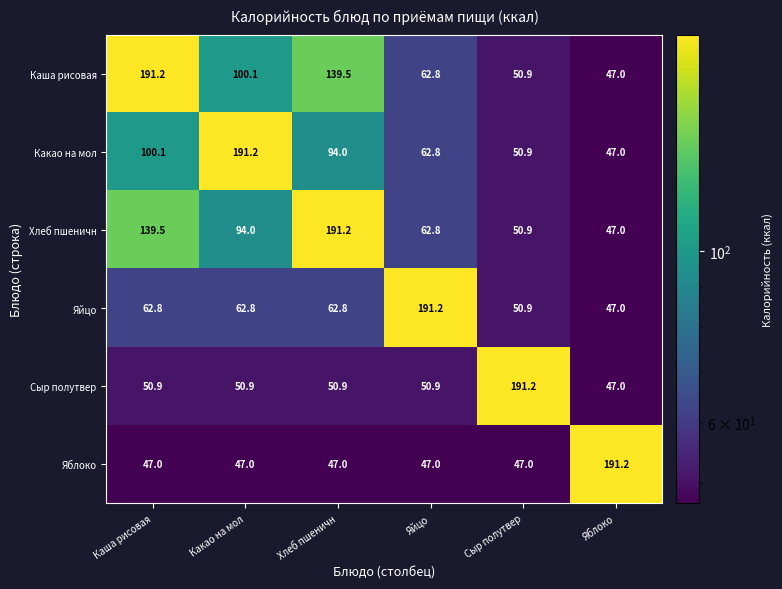

Count the number of data series in this chart.

6